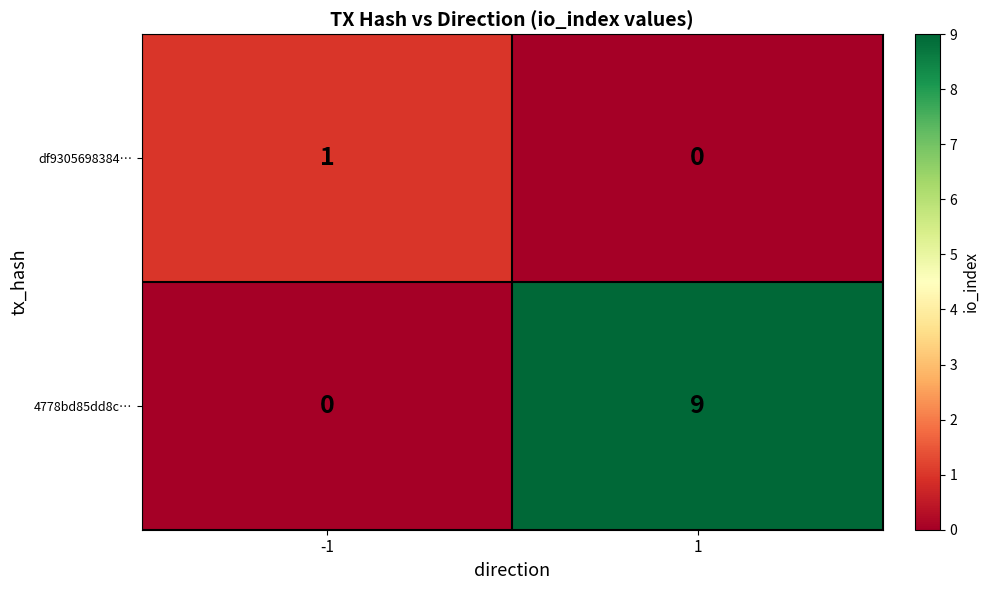

True or false: 4778bd85dd8c… has a value of 13 at 1.

False